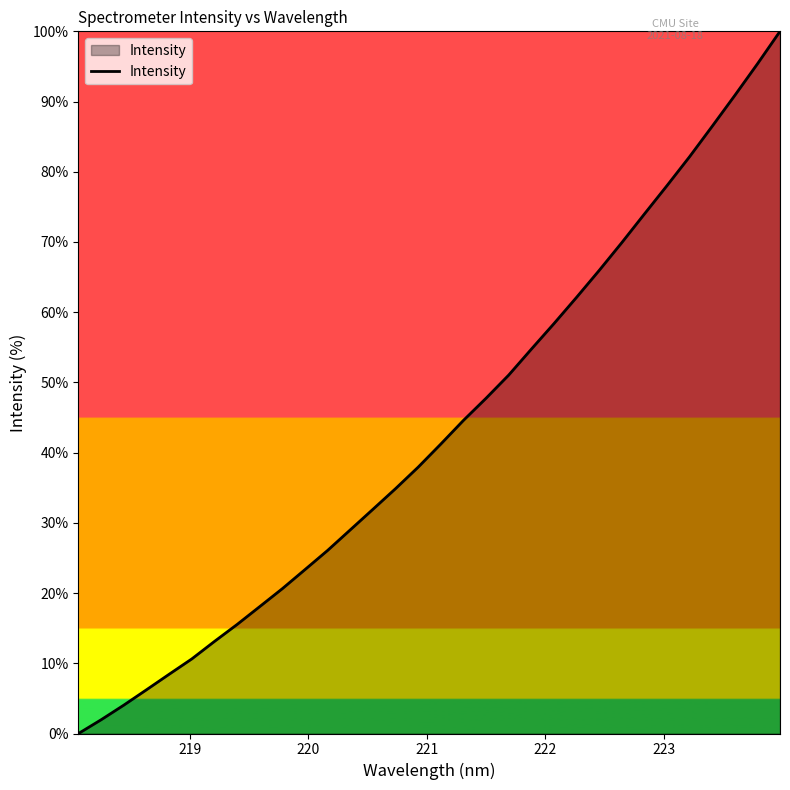

What is the maximum value shown in the chart?

100.0